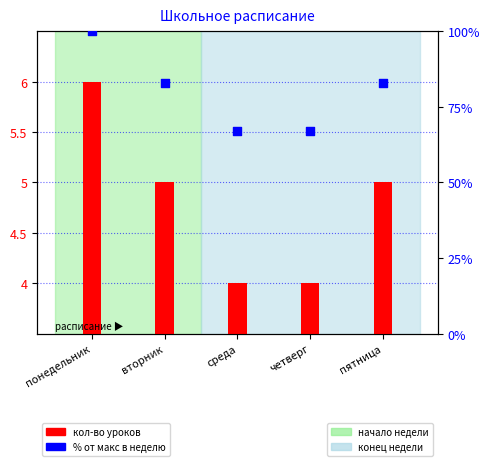

Which series reaches the minimum Y coordinate?

кол-во уроков